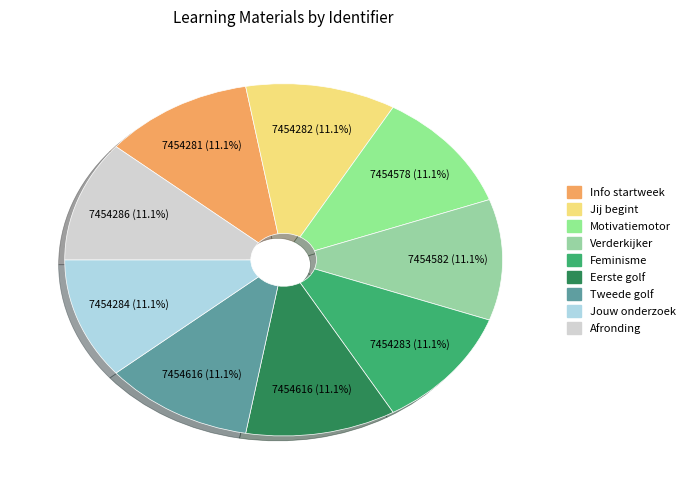

Count the number of slices in the pie.

9